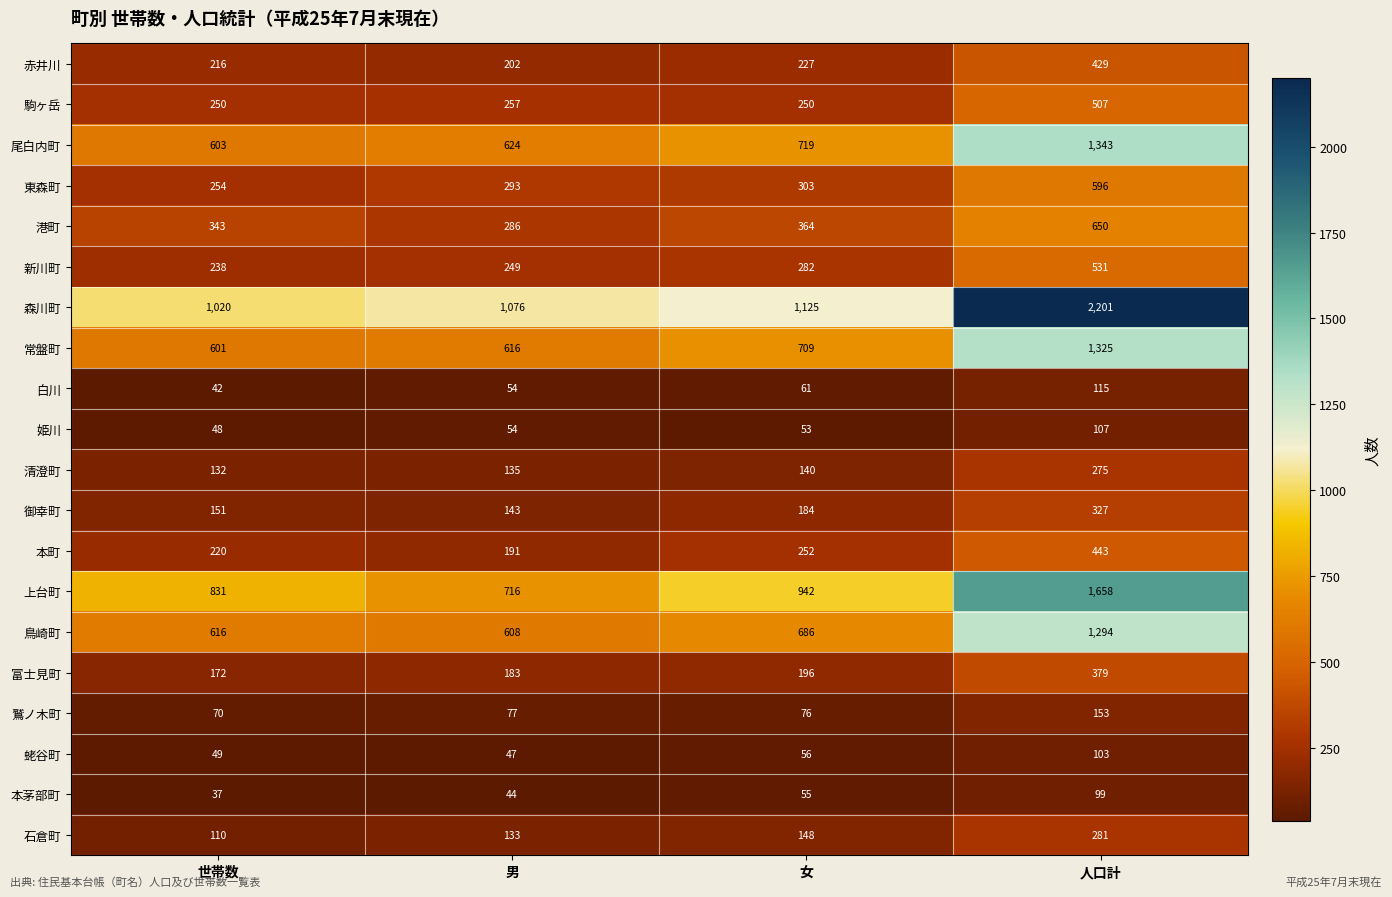

What is the total value across all series at 女?

6828